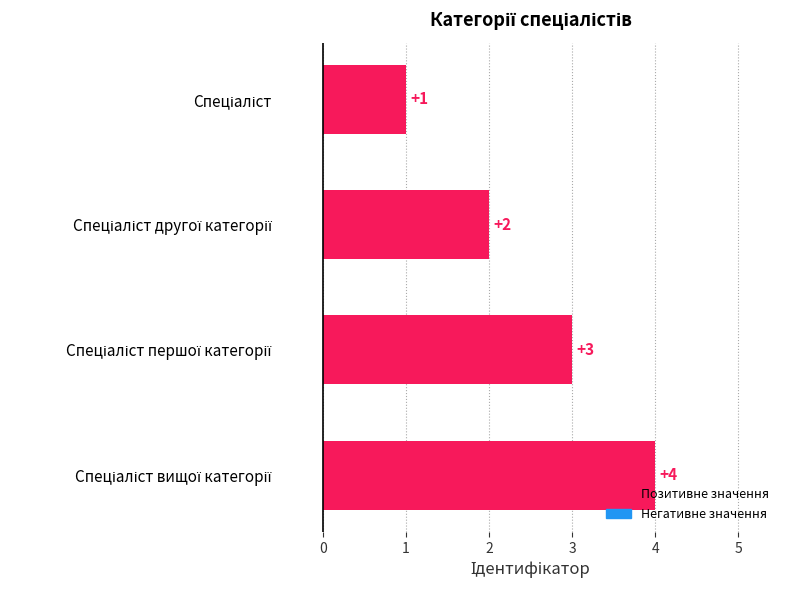

What is the value of the 4th bar from the top?

4